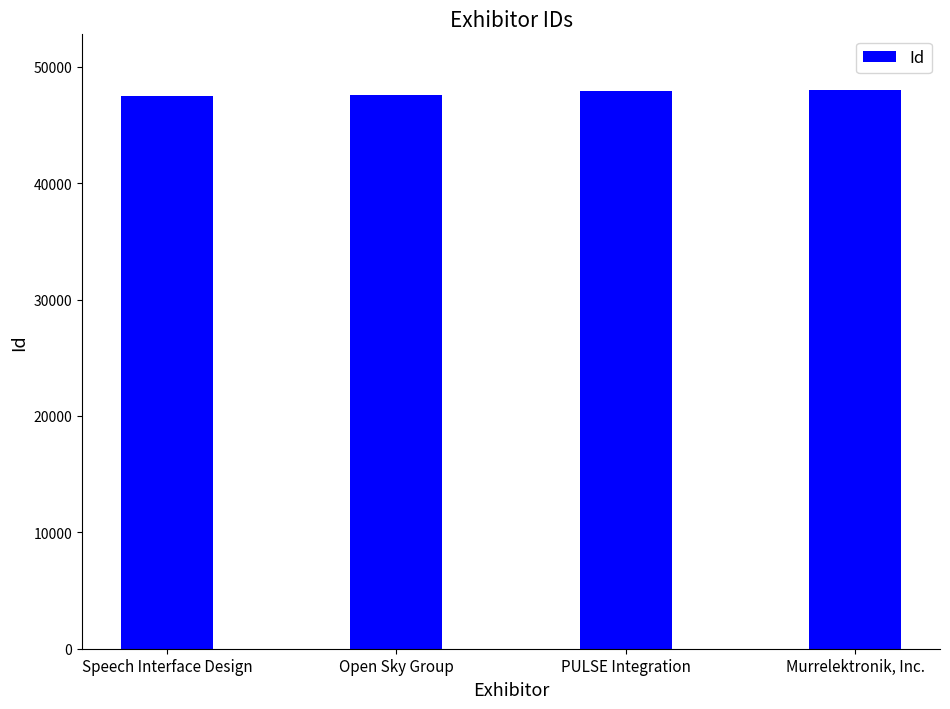

How many bars are there in total?

4